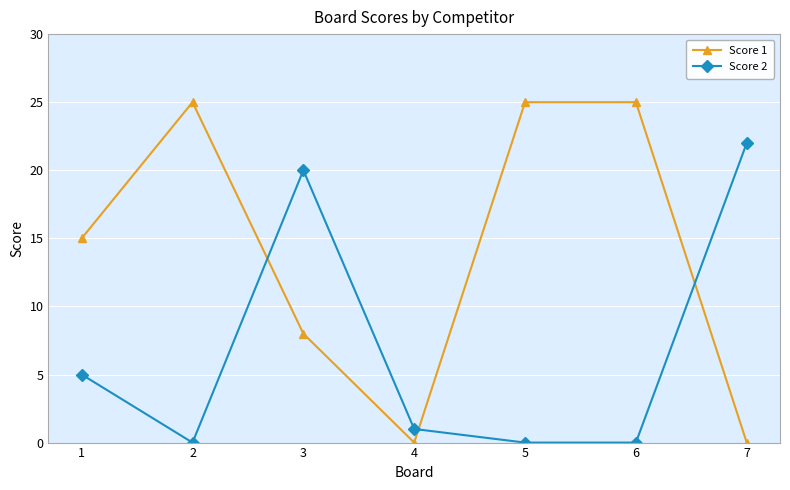

Reading right to left, transcribe all the data shown in this chart.

Score 1: 0	25	25	0	8	25	15
Score 2: 22	0	0	1	20	0	5